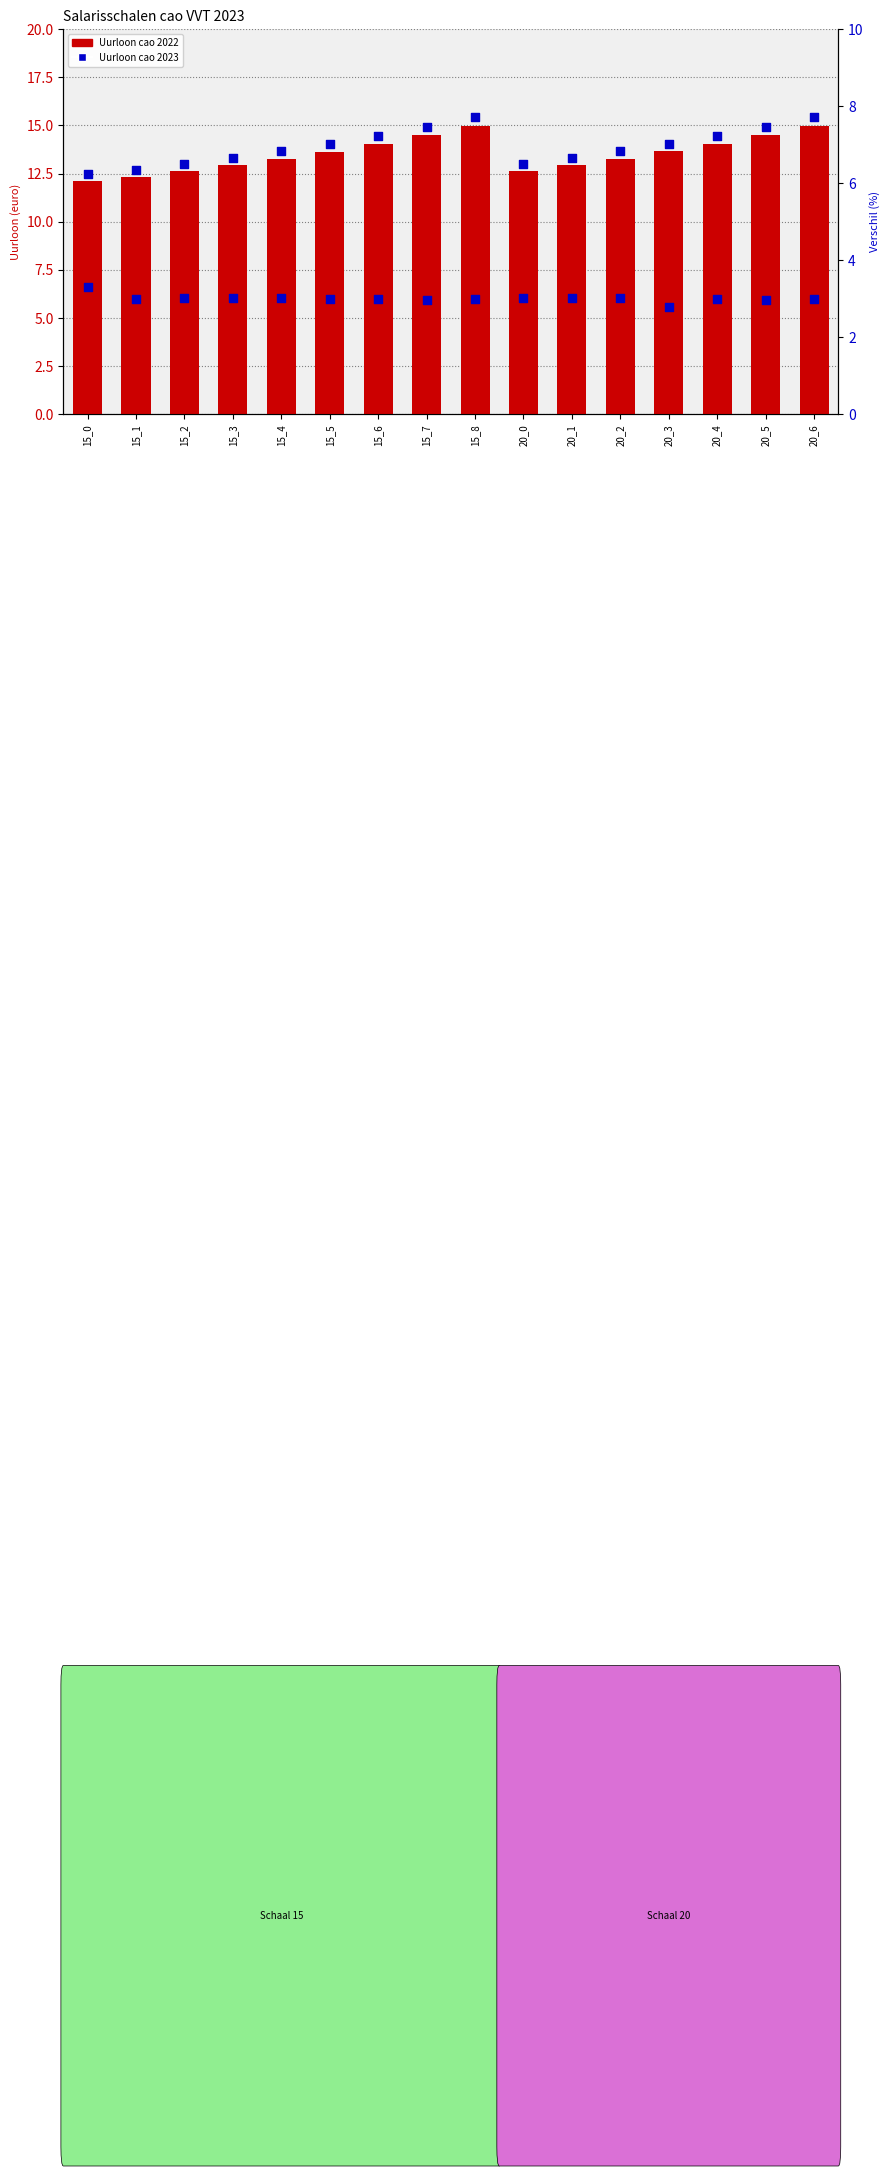

At which category is the sum across all series the highest?

15_8